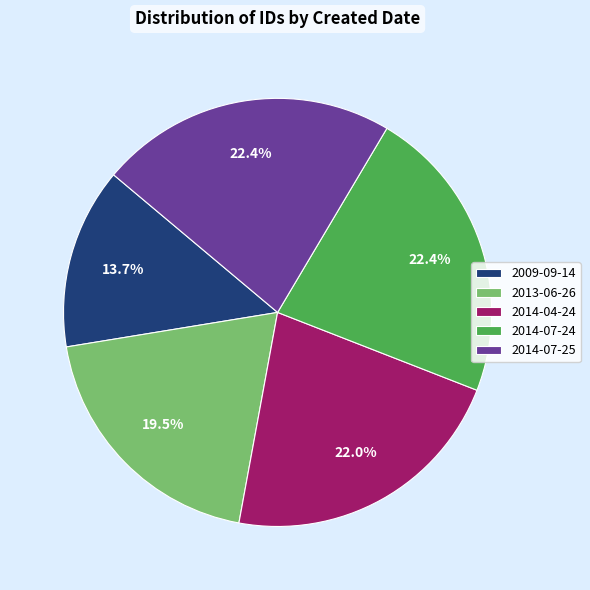

To the nearest percent, what is the difference between the 2009-09-14 and 2014-04-24 slice percentages?

8%